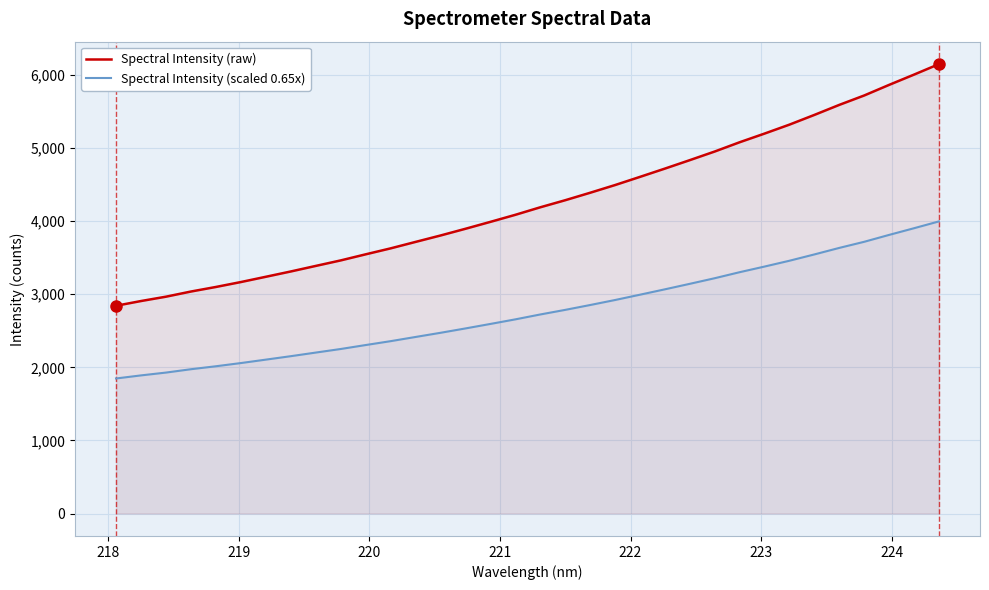

True or false: Spectral Intensity (raw) and Spectral Intensity (scaled 0.65x) cross at least once.

False